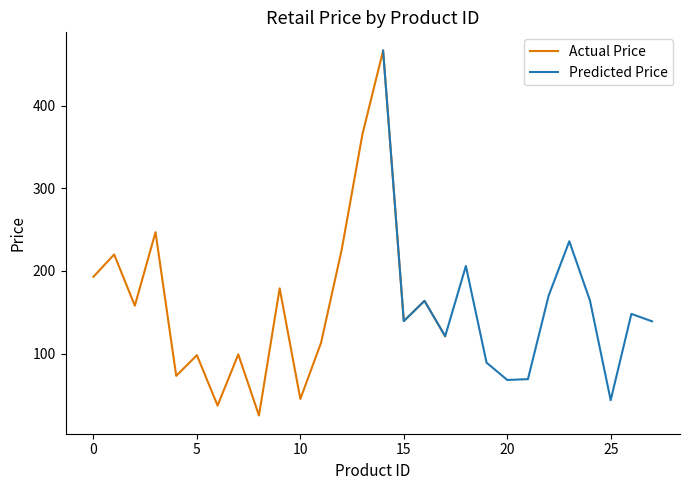

The value at 211501 is 722.3. True or false?

False